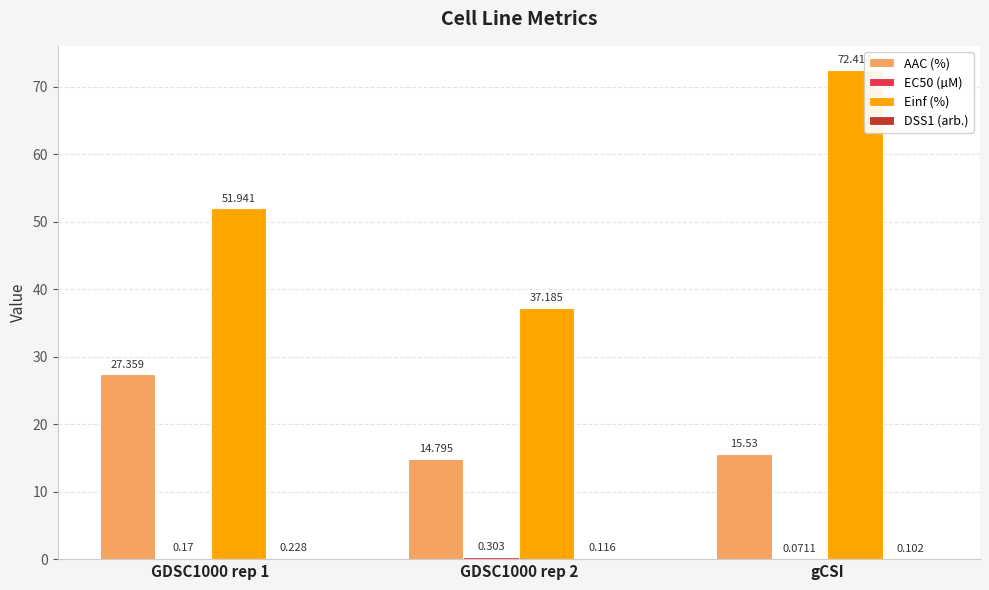

How many distinct data groups are displayed?

4